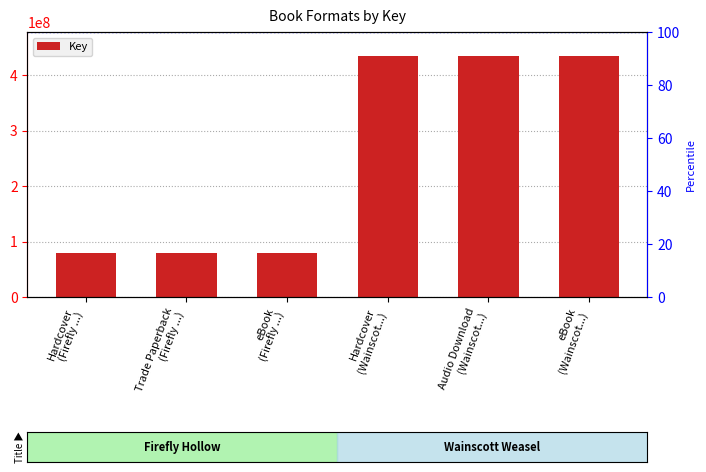

What is the maximum value shown in the chart?

434112352